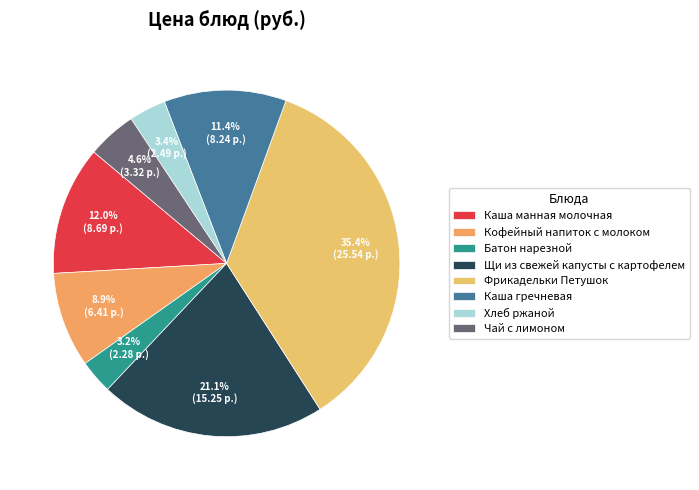

Which category has the smallest portion of the pie?

Батон нарезной